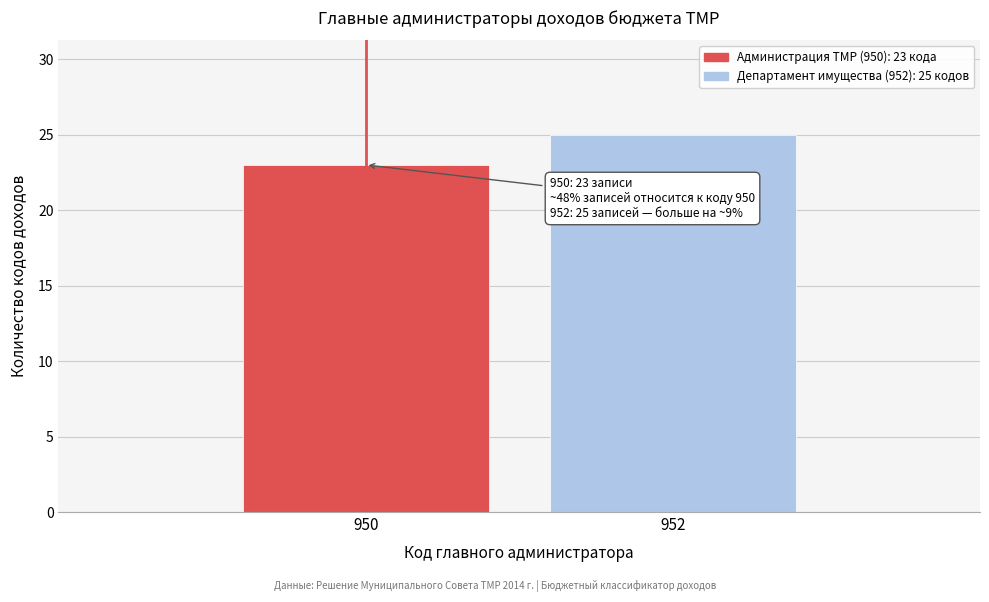

Reading left to right, transcribe all the data shown in this chart.

23	25